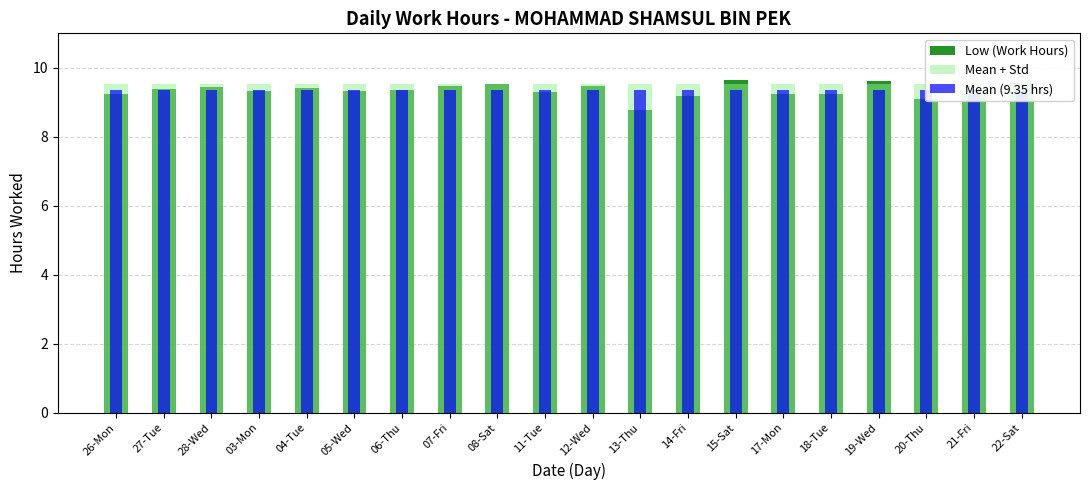

What is the sum of the Mean + Std values at 11-Tue and 27-Tue?

19.1